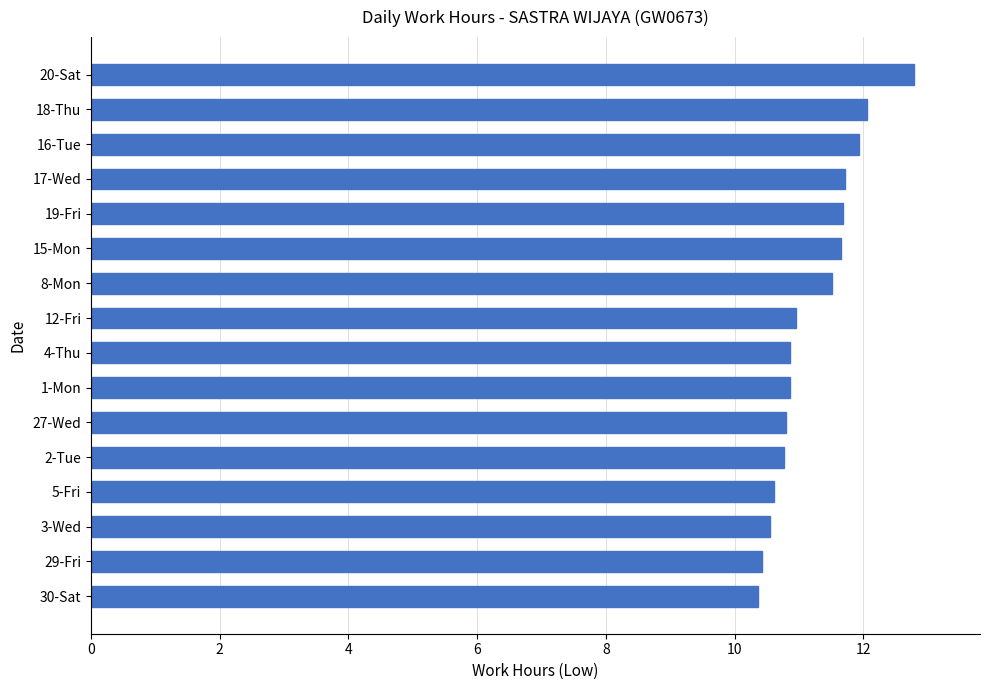

The chart shows a value of 2.9 at 2-Tue. True or false?

False